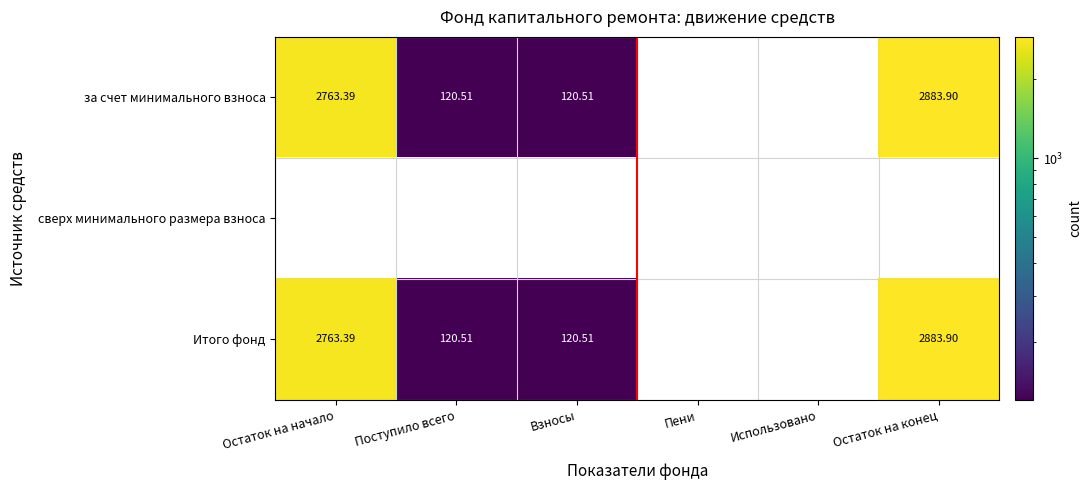

Is the value of сверх минимального размера взноса at Пени greater than the value of за счет минимального взноса at Остаток на конец?

No